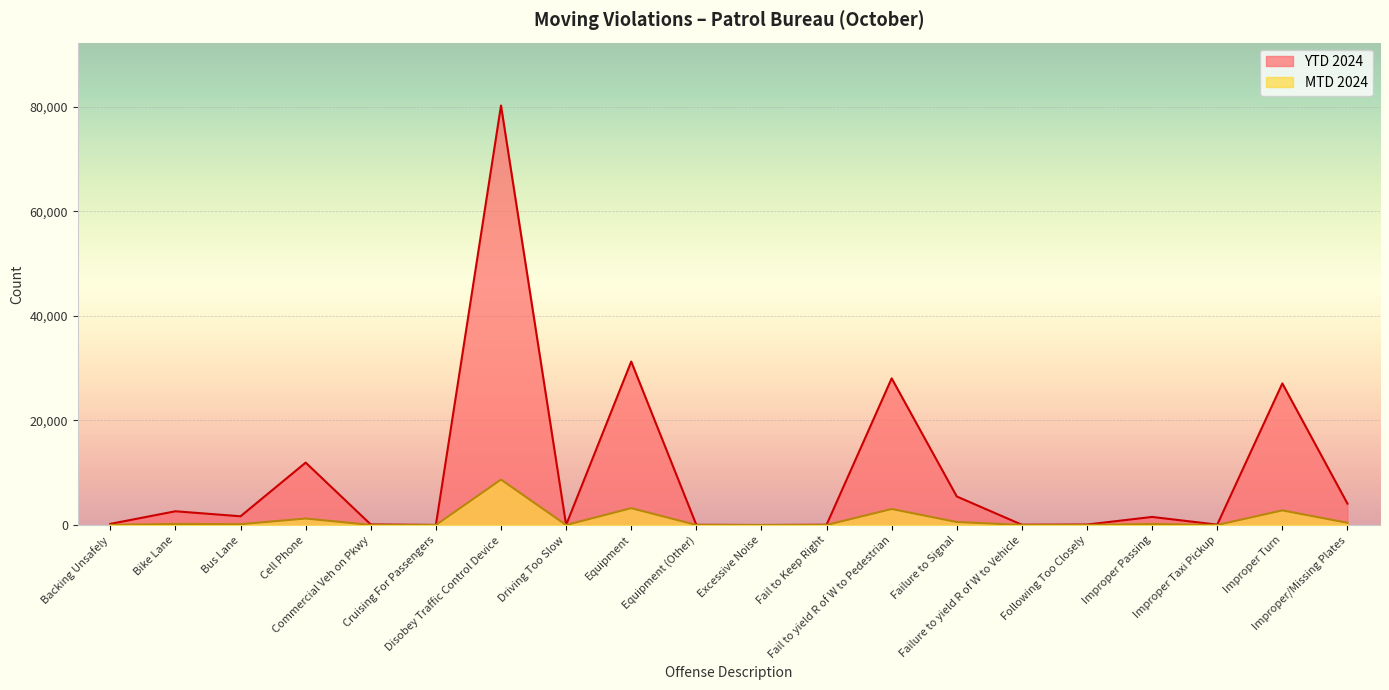

Which category has the lowest value in the MTD 2024 series?

Driving Too Slow